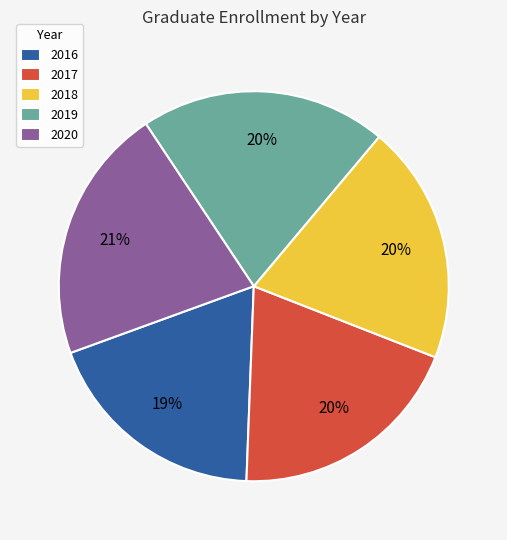

The 2020 slice represents 7% of the pie. True or false?

False